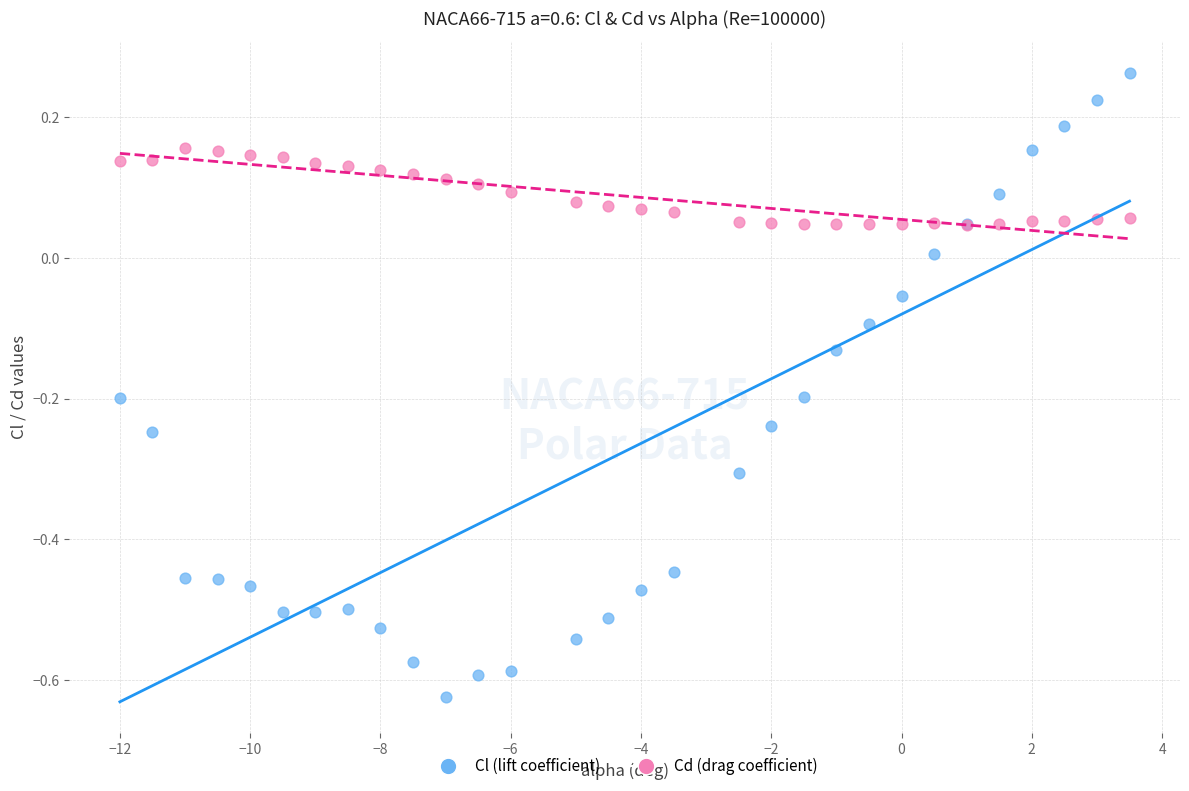

Which series has the widest spread of Y values?

Cl (lift coefficient)